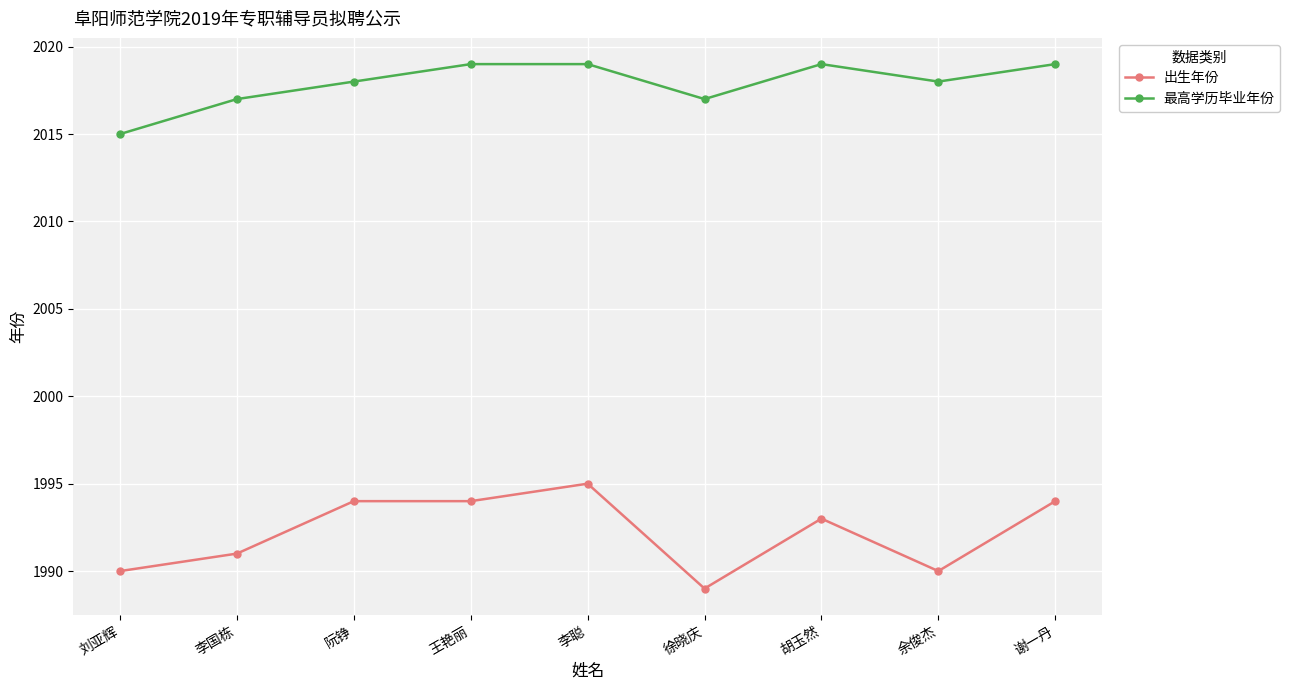

True or false: 最高学历毕业年份 has more than 2 interior local peaks.

False